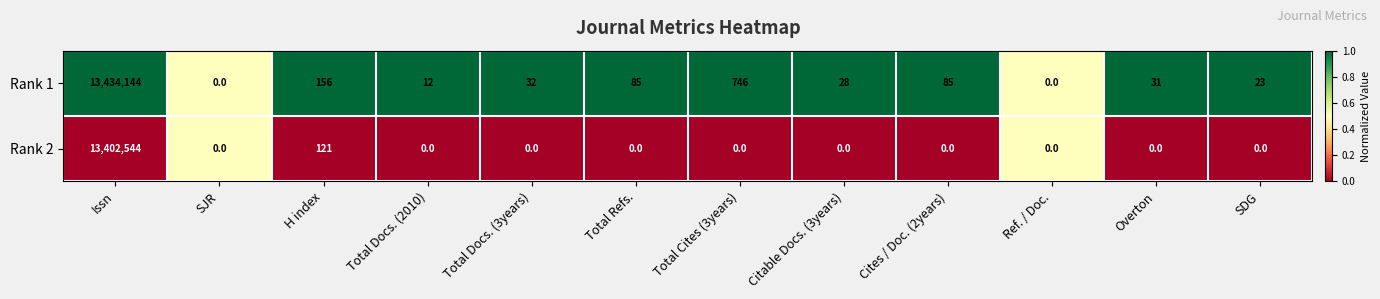

What is the sum of all Rank 1 values?

13435342